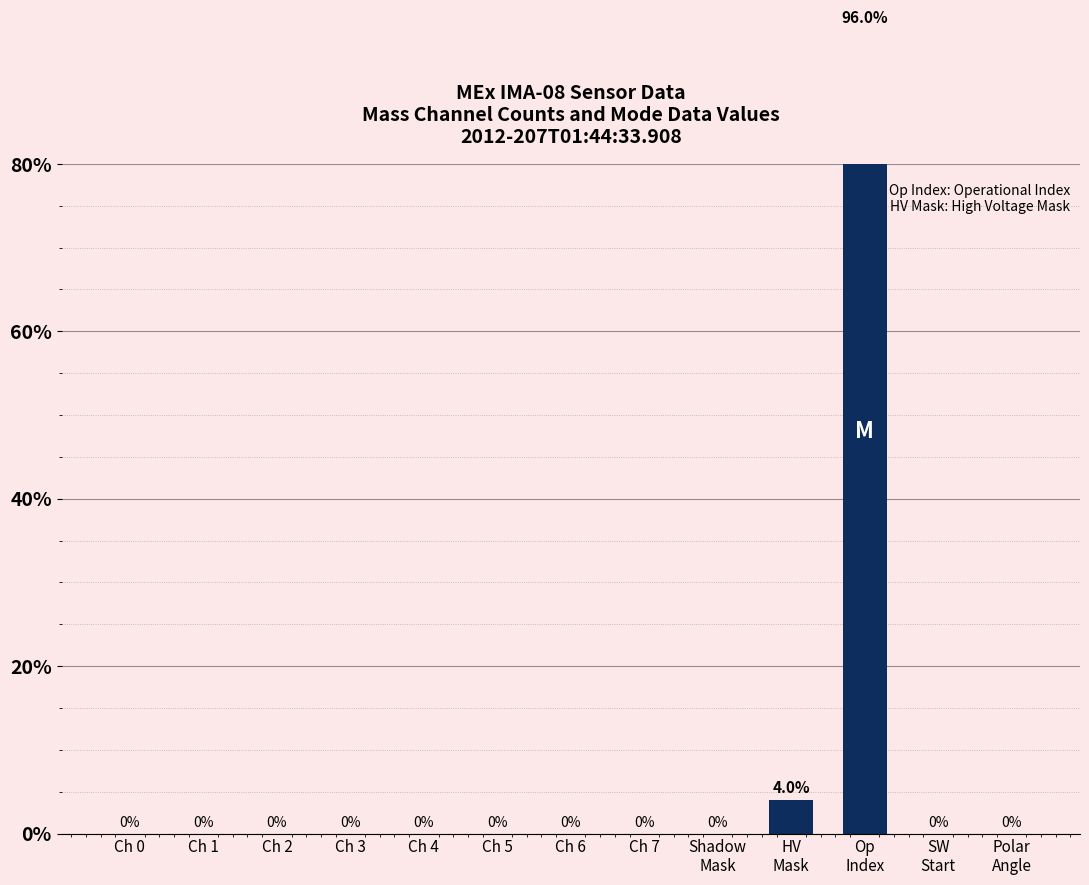

True or false: the data shows -55 at Ch 6.

False